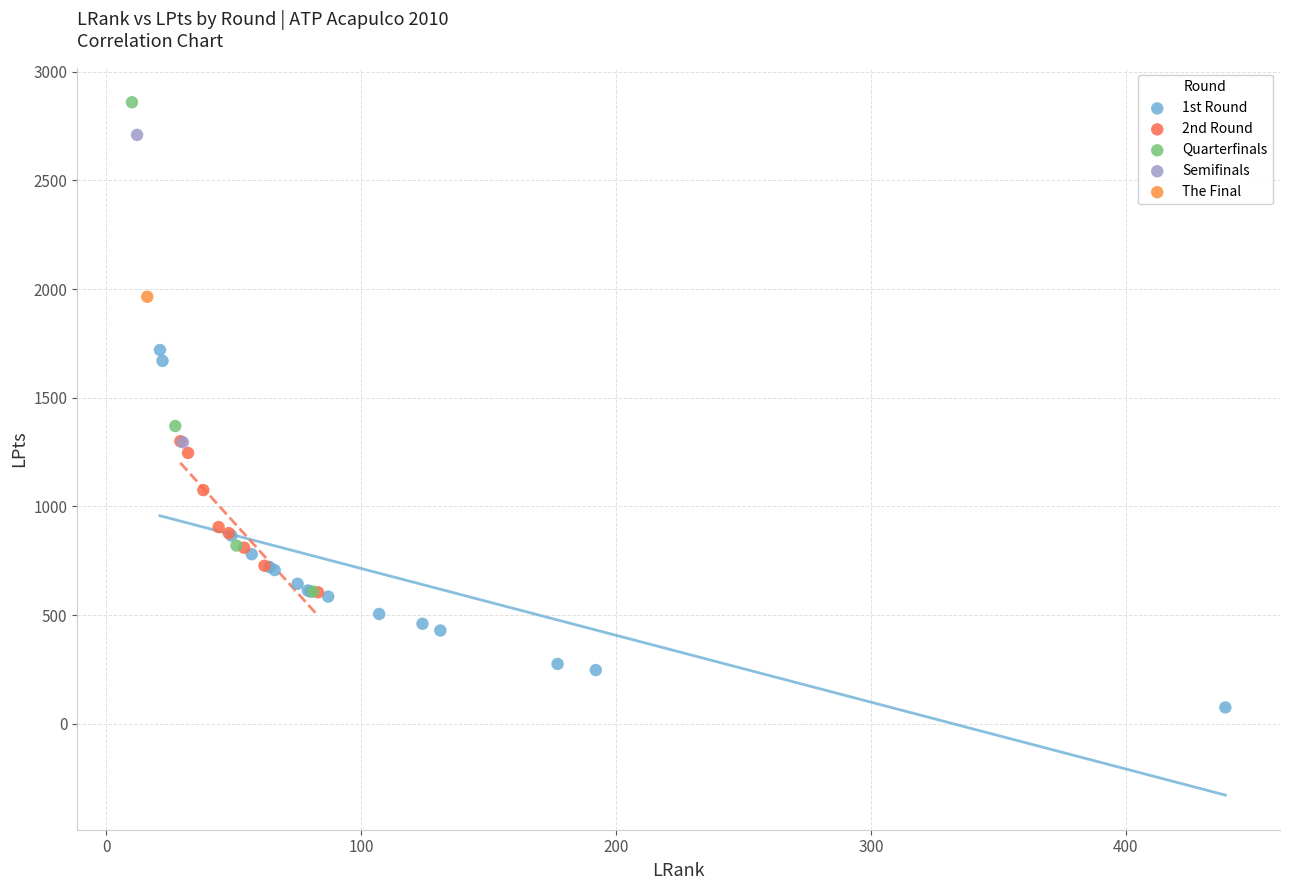

Which series reaches the maximum Y coordinate?

Quarterfinals